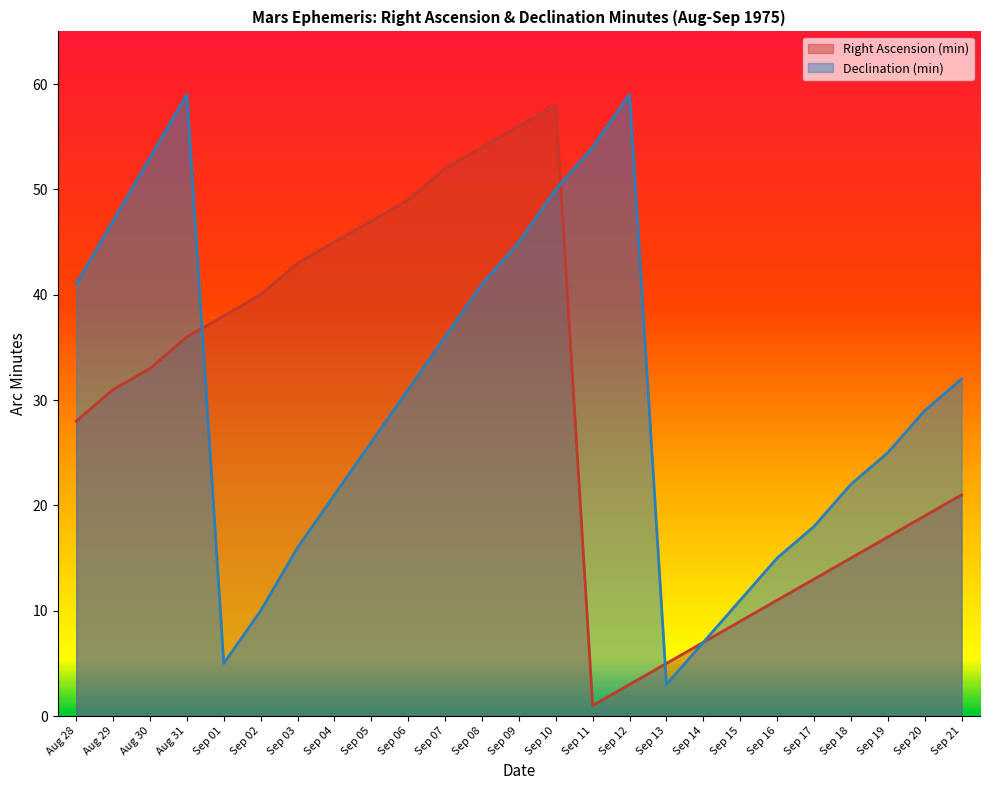

Where is Right Ascension (min) nearest to the value 29?

Aug 28